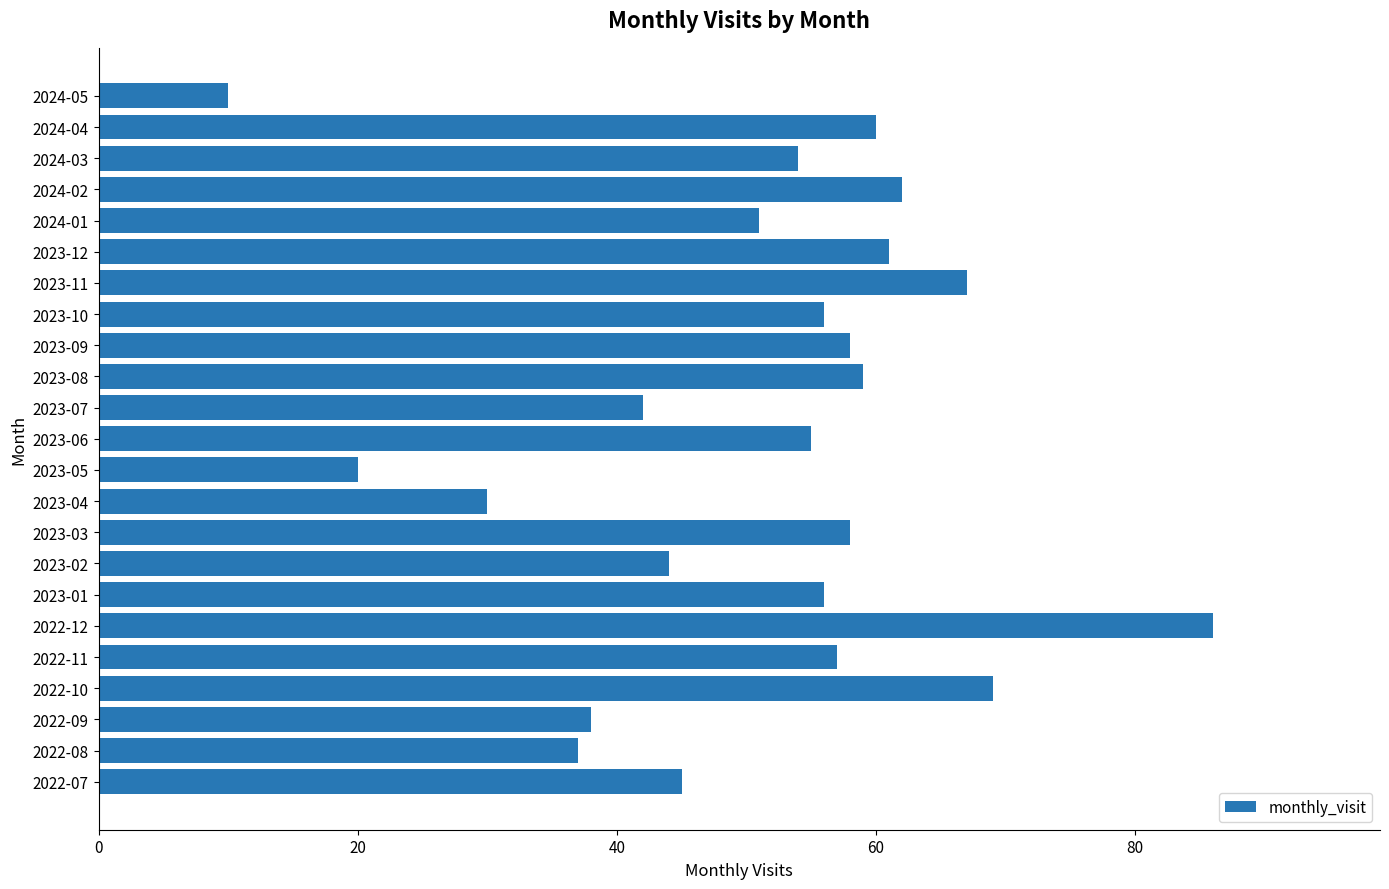

What is the difference between the second highest and second lowest values?

49